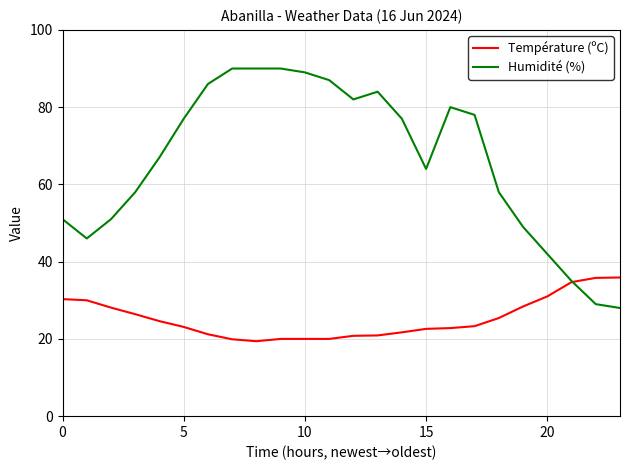

At how many categories does at least one series exceed 88?

4